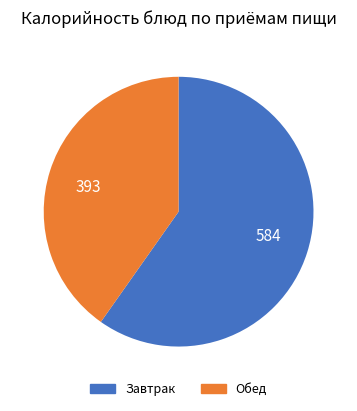

Does any single category account for the majority?

Yes